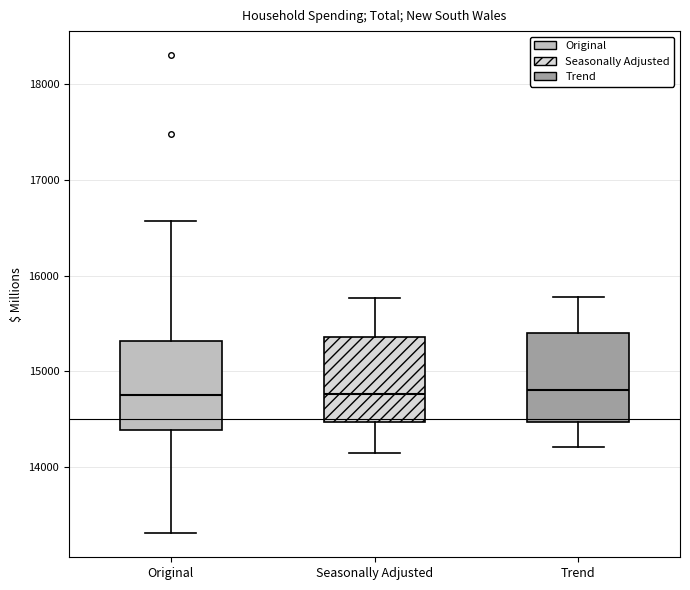

Reading left to right, read every box against the y-axis: the position of its median line, the range the box covers, and the ends of its whiskers. The values are not printed on the chart, so give them approximately, as read against the axis.

Original: median 14700, box 14400 to 15300, whiskers 13300 to 16600
Seasonally Adjusted: median 14800, box 14500 to 15400, whiskers 14100 to 15800
Trend: median 14800, box 14500 to 15400, whiskers 14200 to 15800